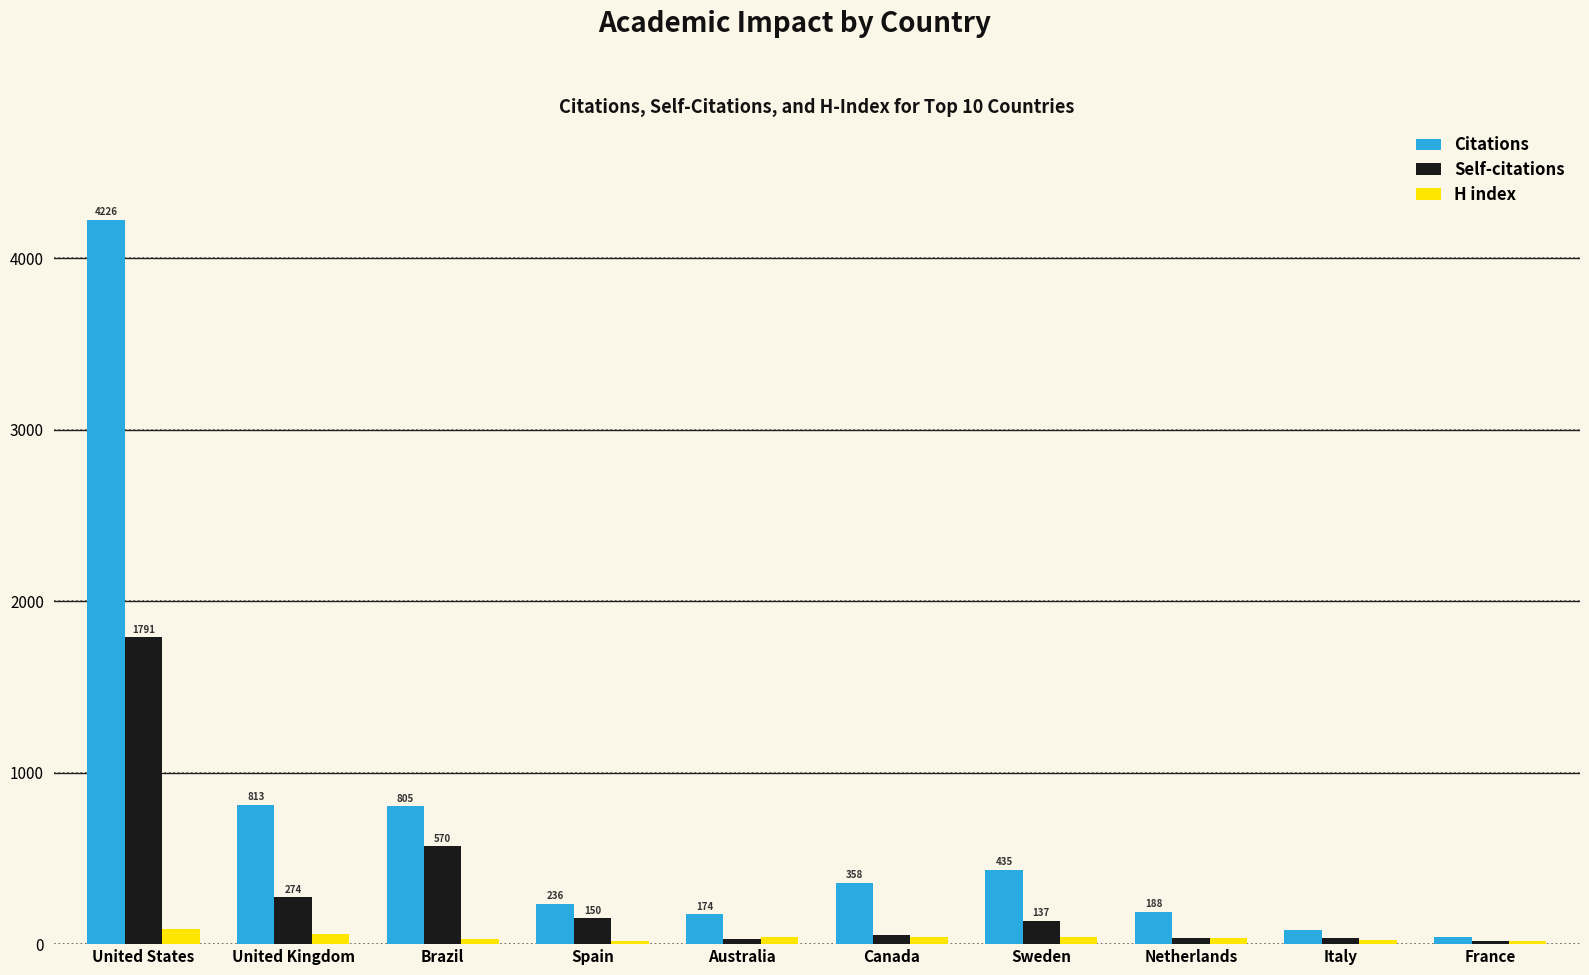

Is it true that Citations equals 188 at Netherlands?

True